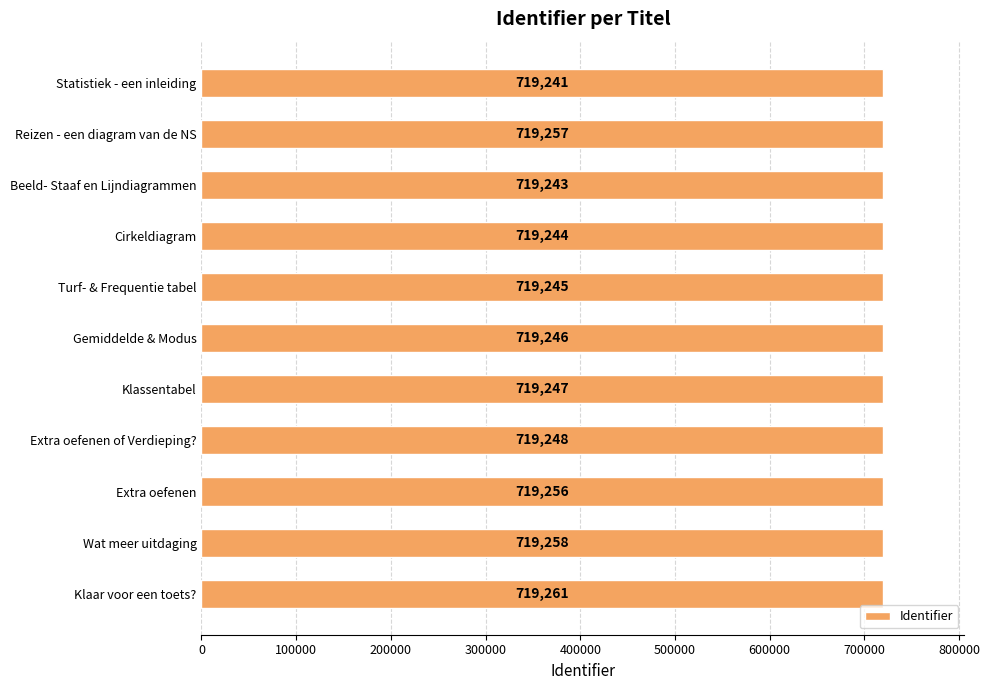

What is the greatest value displayed?

719261